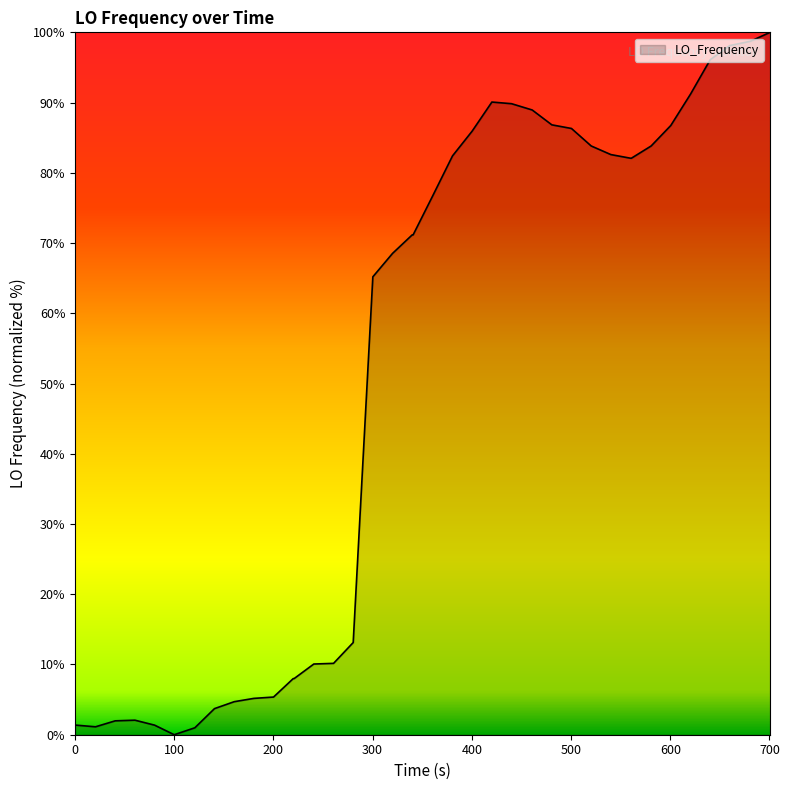

What is the difference between the maximum and minimum values?

100.0